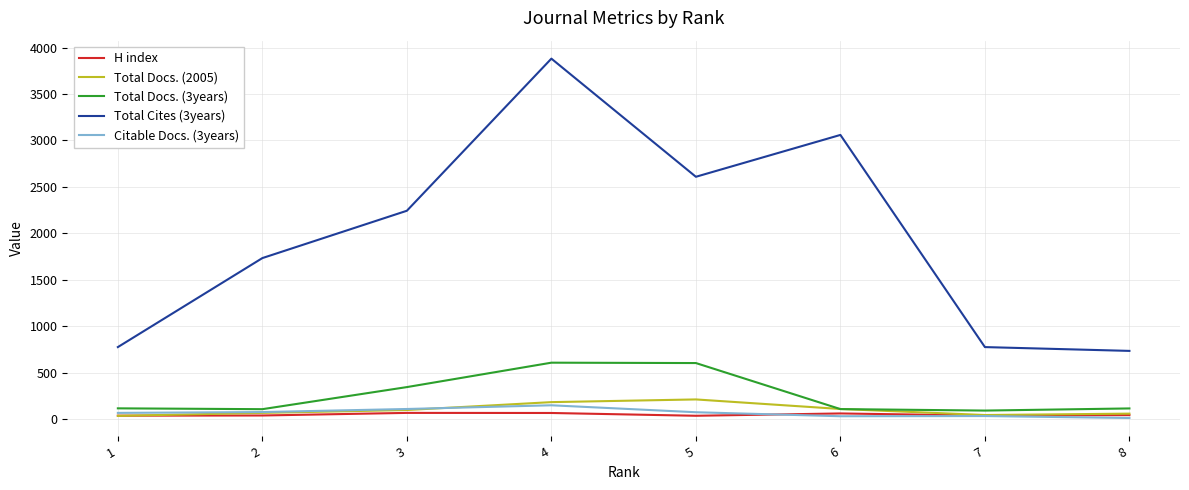

True or false: Total Docs. (2005) and Total Cites (3years) intersect in this chart.

False